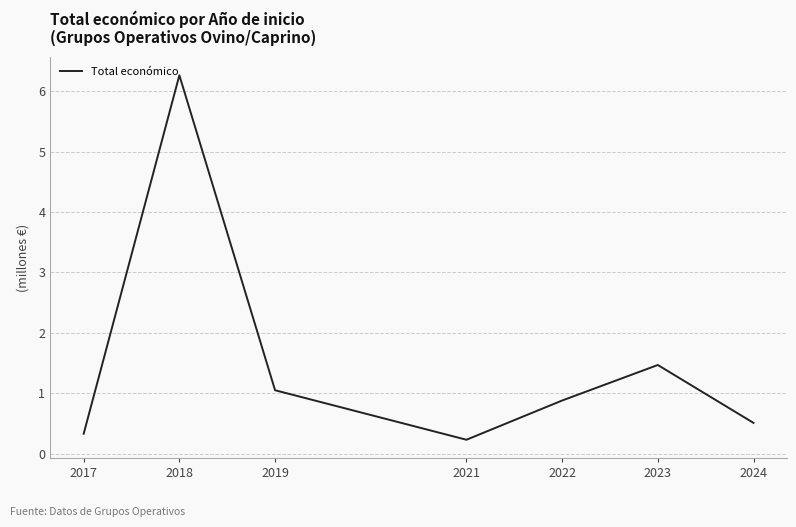

What is the sum of the values at 2023 and 2019?

2.5